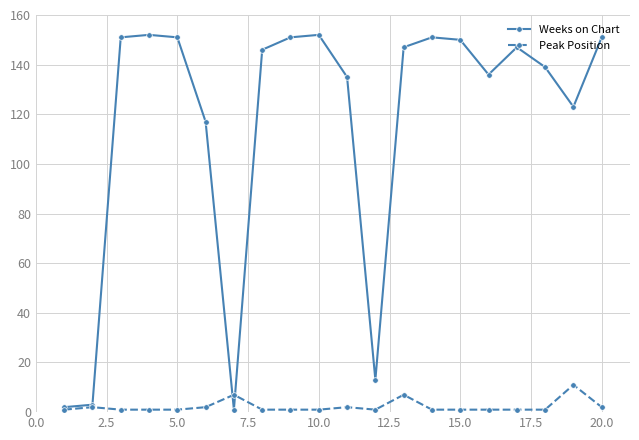

Which series has the largest range (max minus min)?

Weeks on Chart